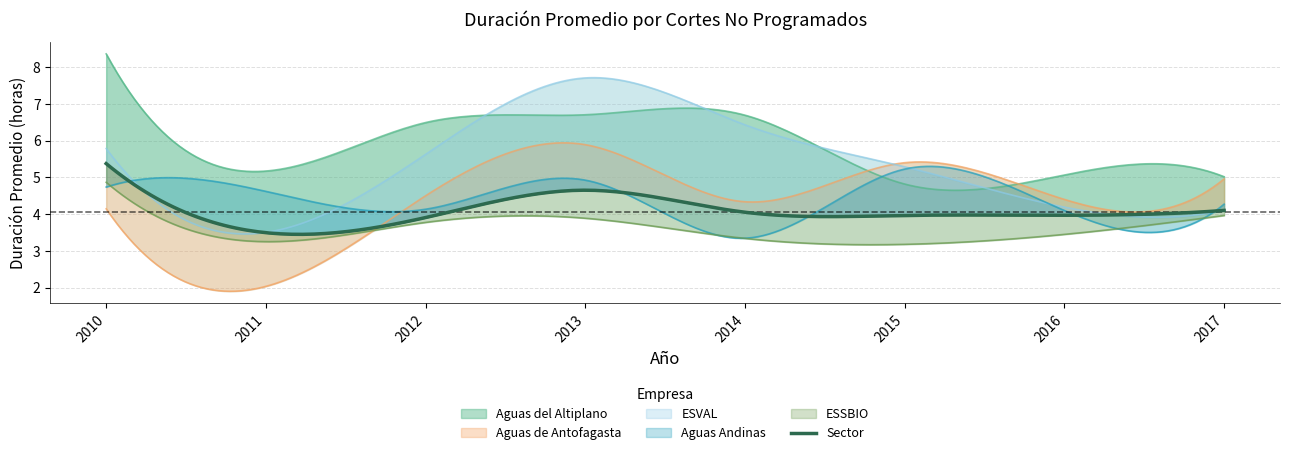

What is the greatest value displayed?

8.4